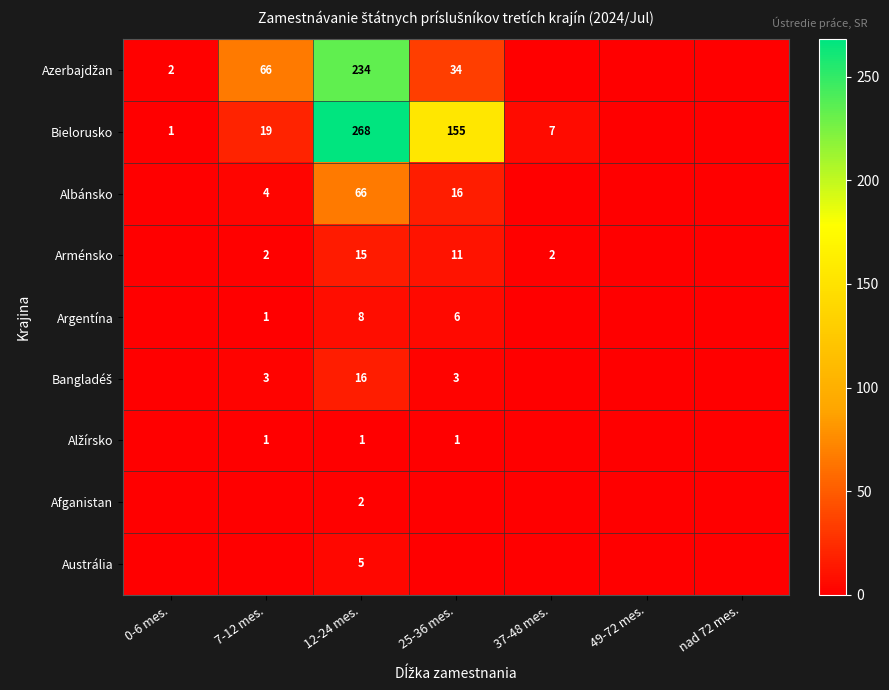

The value of Arménsko at 25-36 mes. is 11. True or false?

True